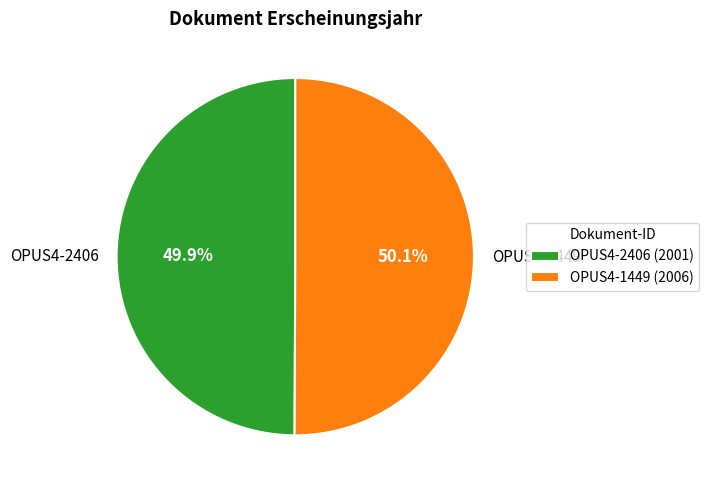

What percentage is the OPUS4-1449 slice, to the nearest percent?

50%